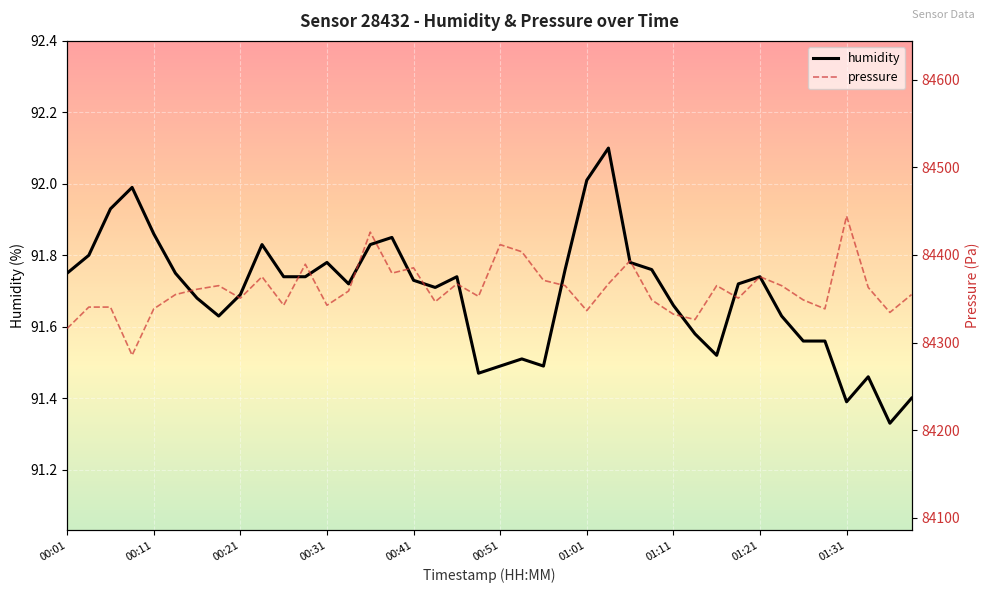

True or false: humidity has a value of 134.9 at 00:41.

False